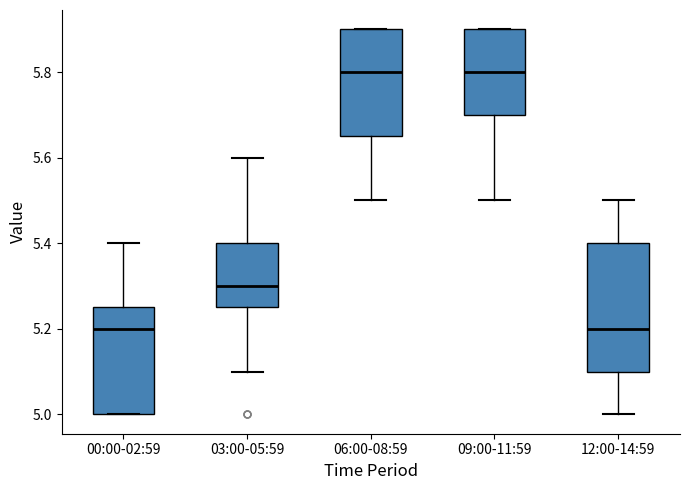

Reading left to right, read every box against the y-axis: the position of its median line, the range the box covers, and the ends of its whiskers. The values are not printed on the chart, so give them approximately, as read against the axis.

00:00-02:59: median 5.20, box 5.00 to 5.26, whiskers 5.00 to 5.40
03:00-05:59: median 5.30, box 5.26 to 5.40, whiskers 5.10 to 5.60
06:00-08:59: median 5.80, box 5.66 to 5.90, whiskers 5.50 to 5.90
09:00-11:59: median 5.80, box 5.70 to 5.90, whiskers 5.50 to 5.90
12:00-14:59: median 5.20, box 5.10 to 5.40, whiskers 5.00 to 5.50